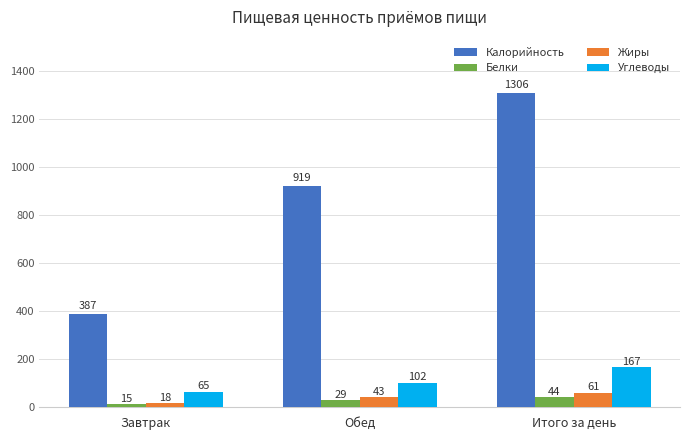

What is the difference between the second highest and minimum values in the Белки series?

14.3